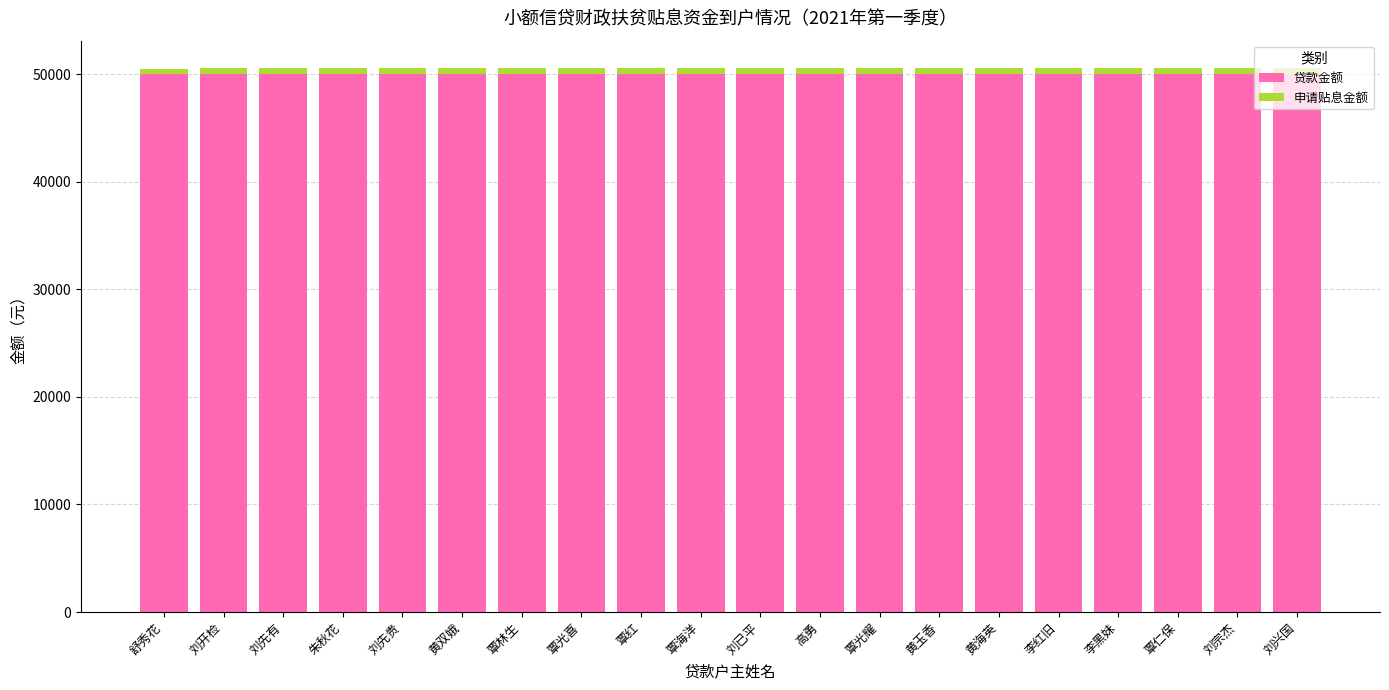

True or false: 贷款金额 has a value of 67966.7 at 黄玉香.

False